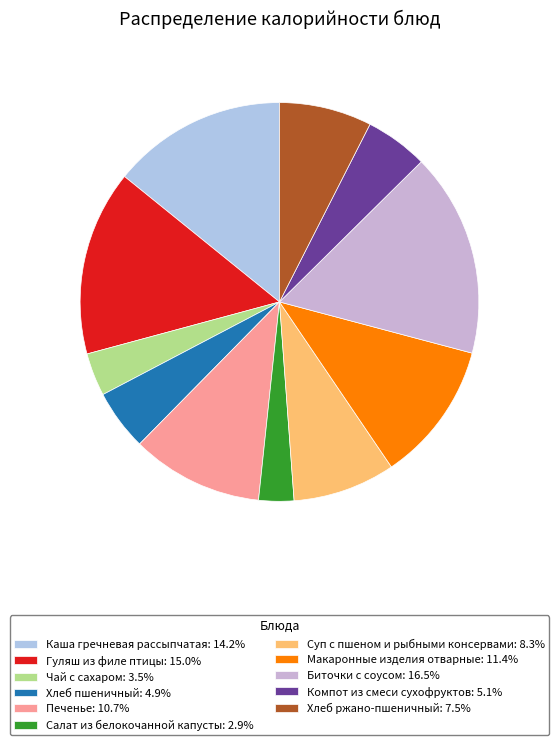

What percentage is the Суп с пшеном и рыбными консервами slice, to the nearest percent?

8%